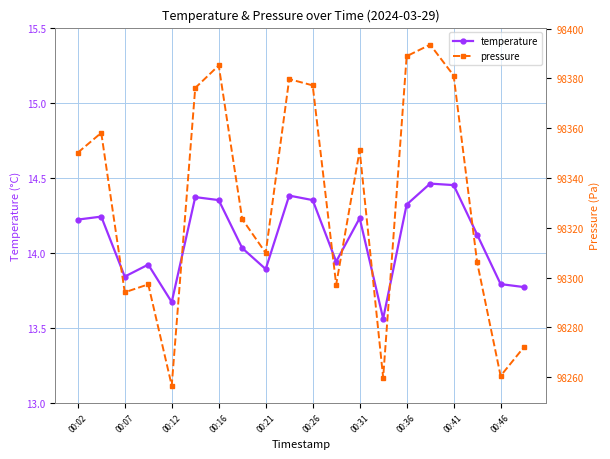

How many values in the temperature series exceed 14?

12